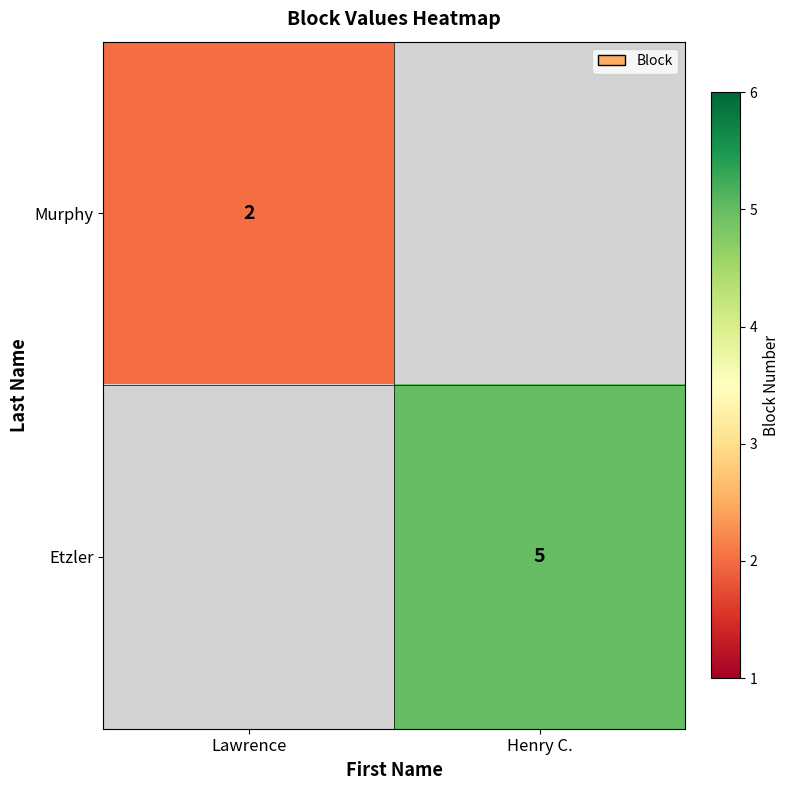

Is it true that Etzler equals 9 at Henry C.?

False